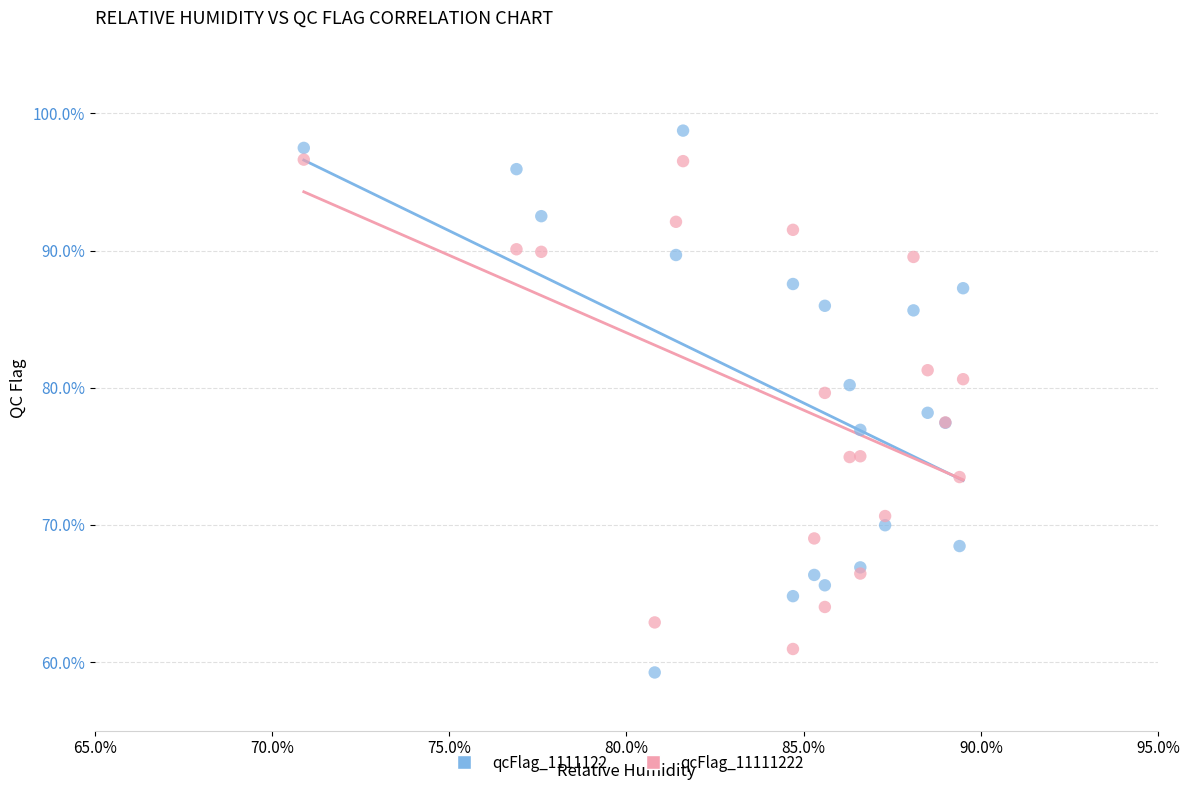

Which series reaches the maximum Y coordinate?

qcFlag_1111122